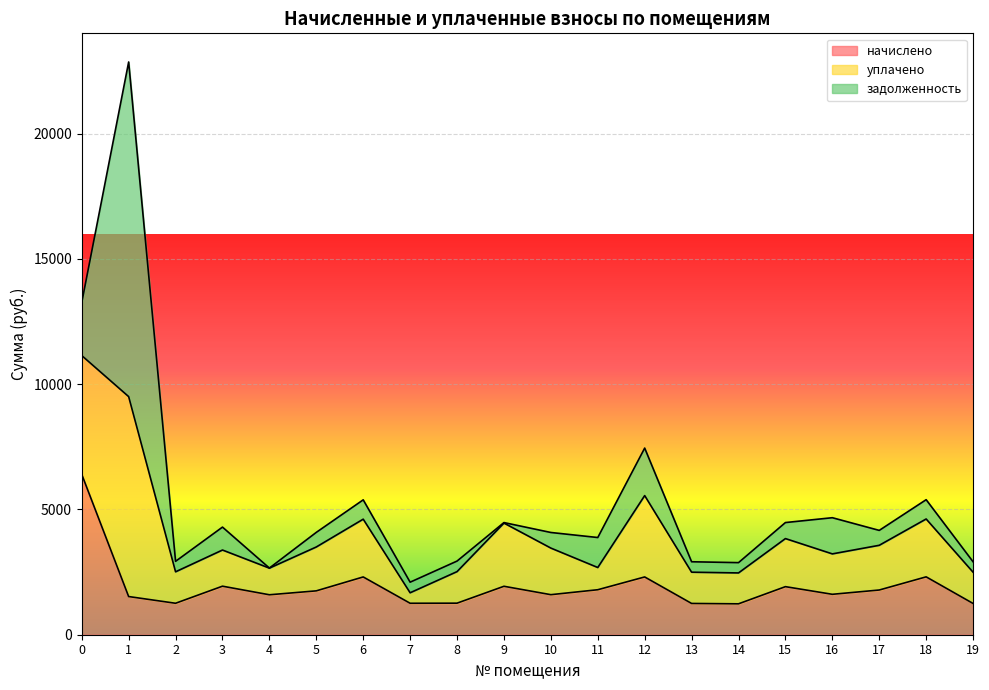

True or false: начислено has a value of 1351.3 at 12.

False